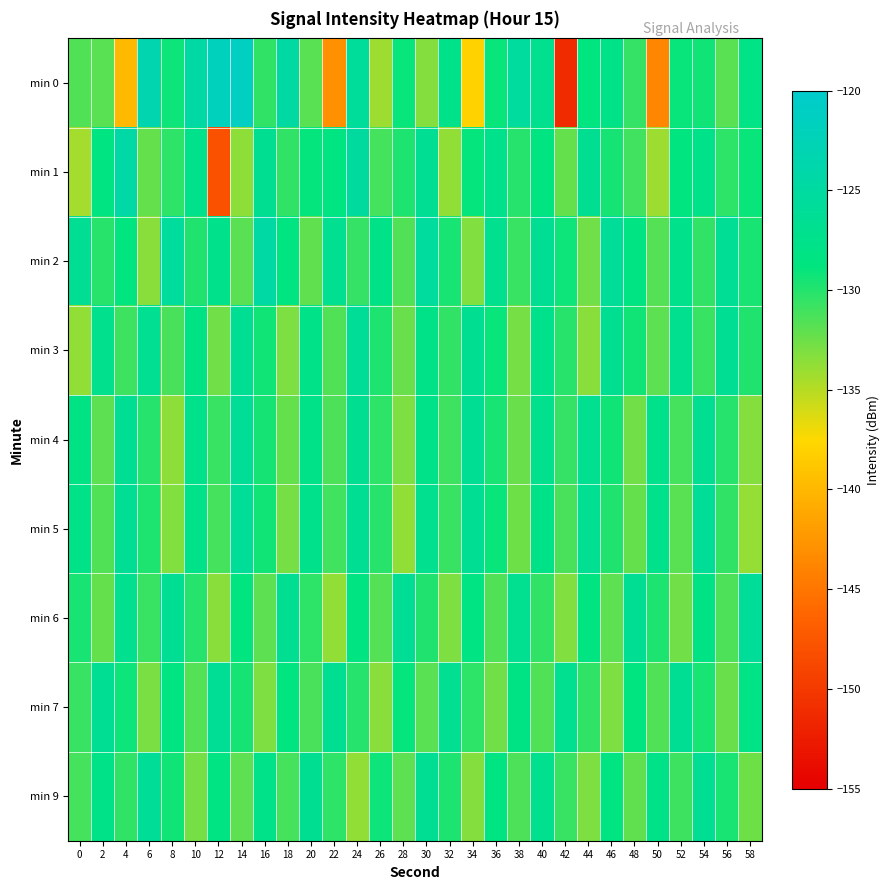

Which category has the highest value across all series?

14